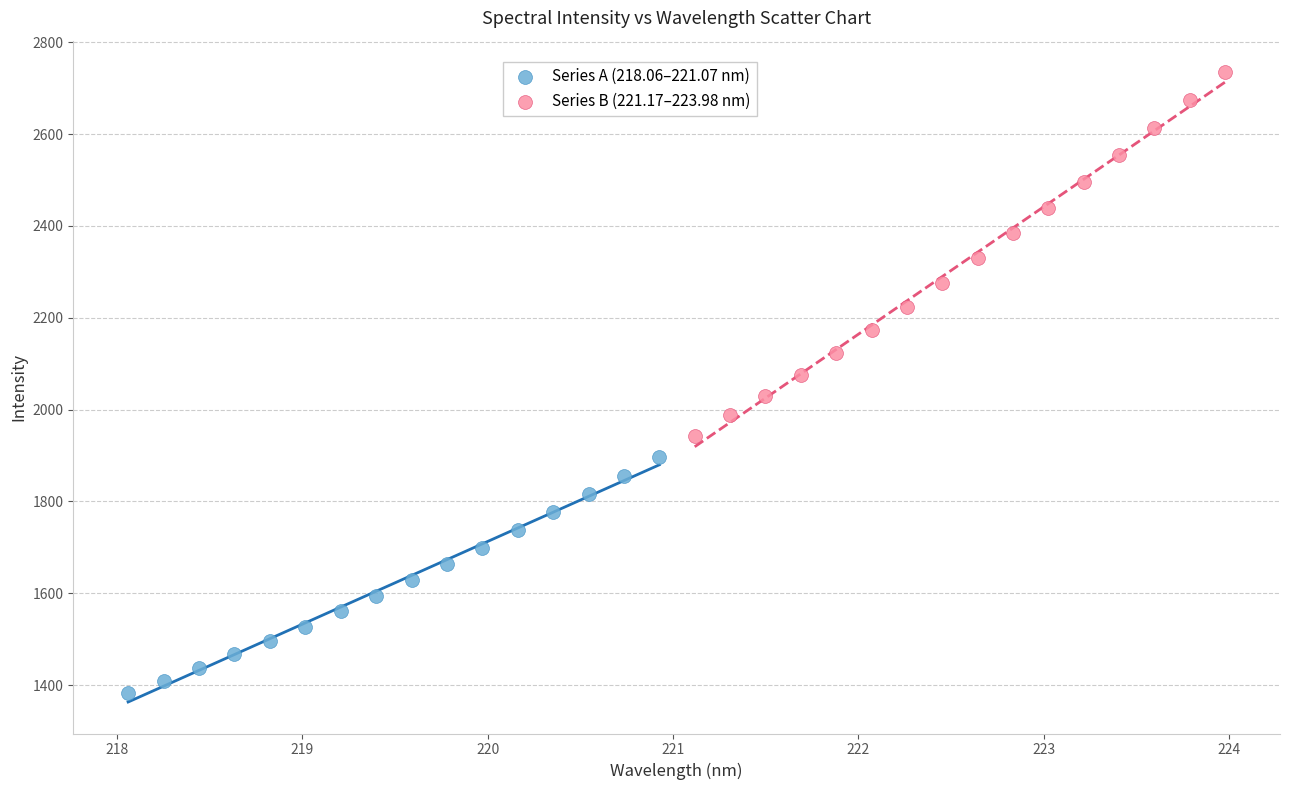

Which series contains the lowest Y value?

Series A (218.06–221.07 nm)